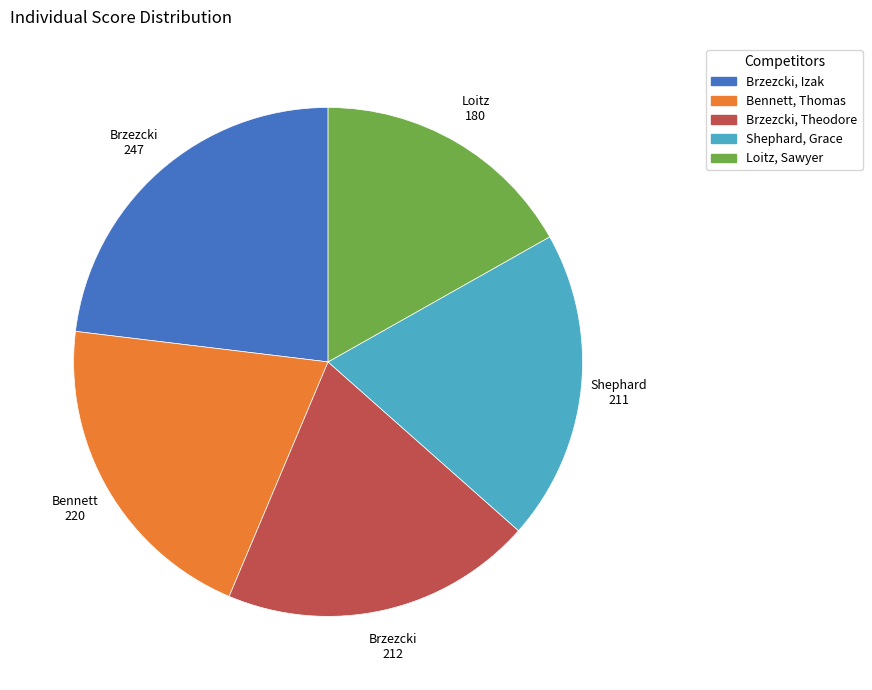

Count the number of slices in the pie.

5